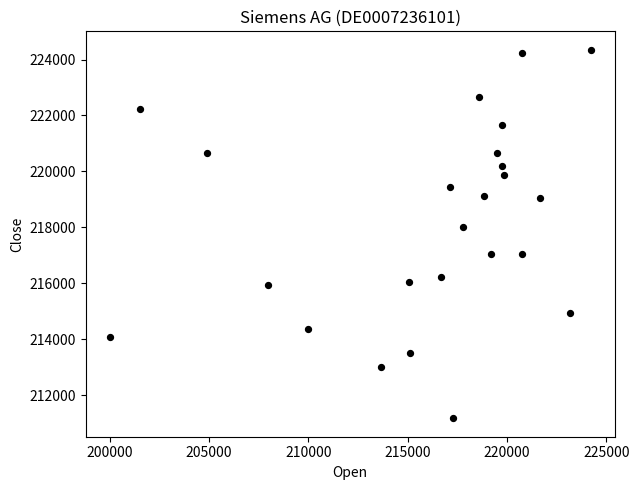

What is the range of X values (max minus min)?

24202